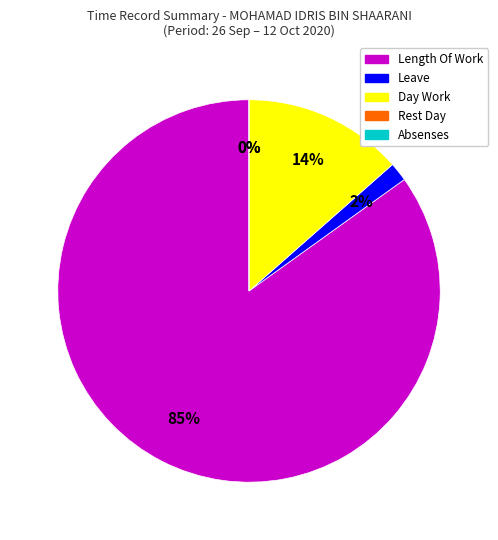

Combined, do Day Work and Over Time 2.0 account for over 50%?

No